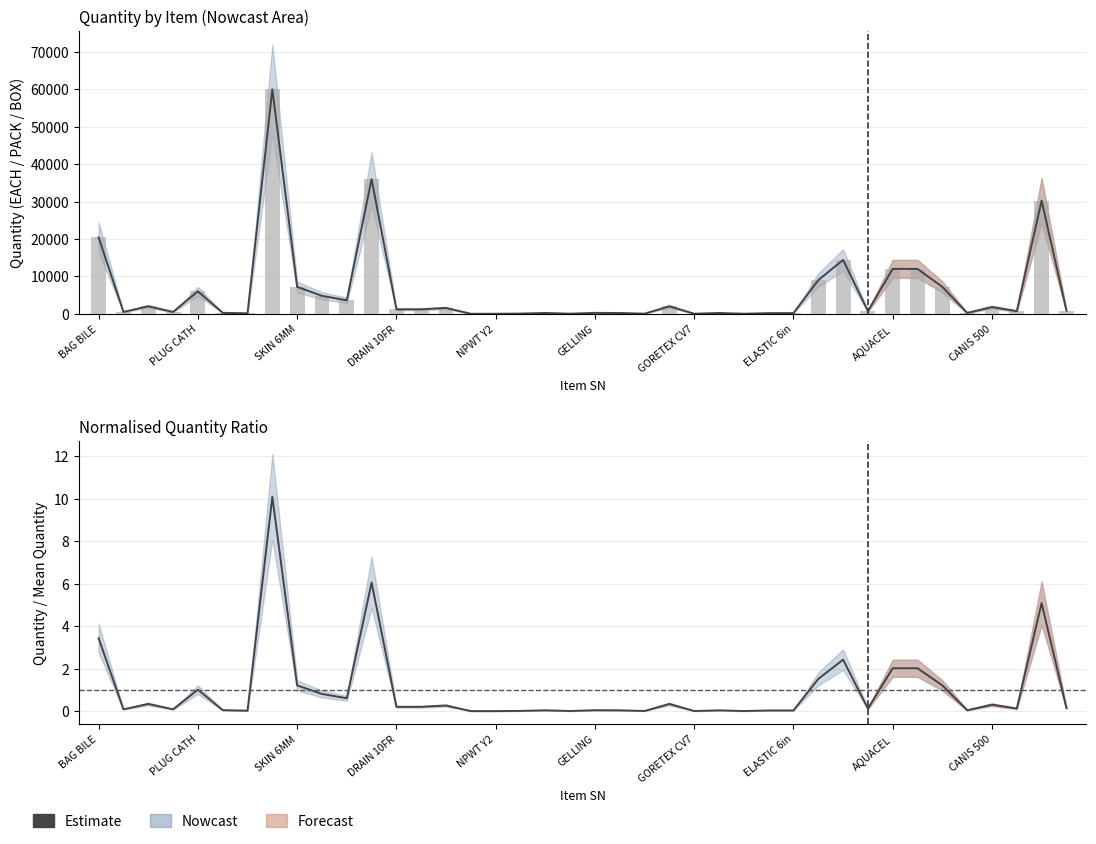

What is the maximum value shown in the chart?

10.1